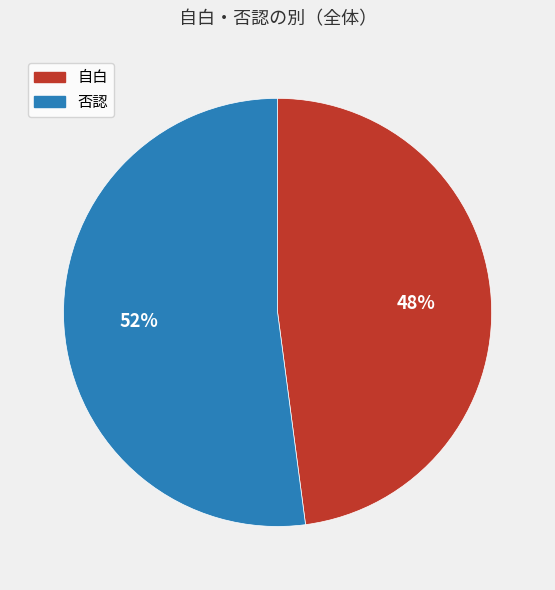

Count the number of slices in the pie.

2